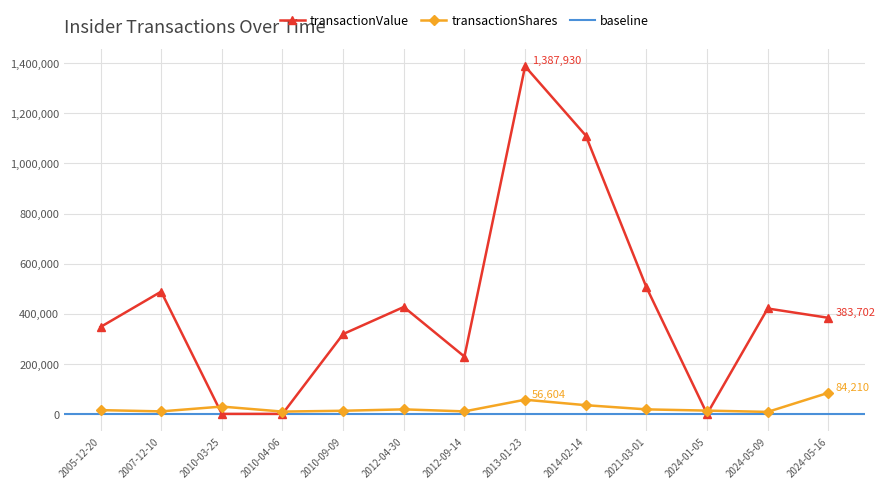

At which category is the sum across all series the highest?

2013-01-23